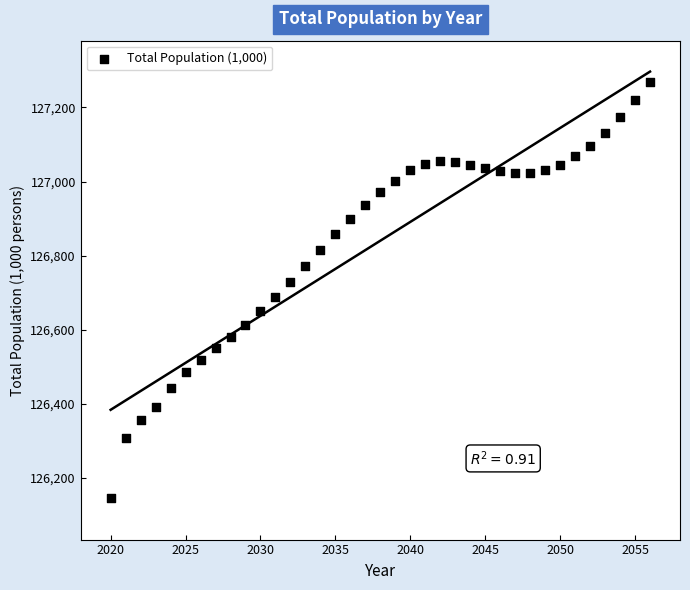

What is the range of X values (max minus min)?

36.0